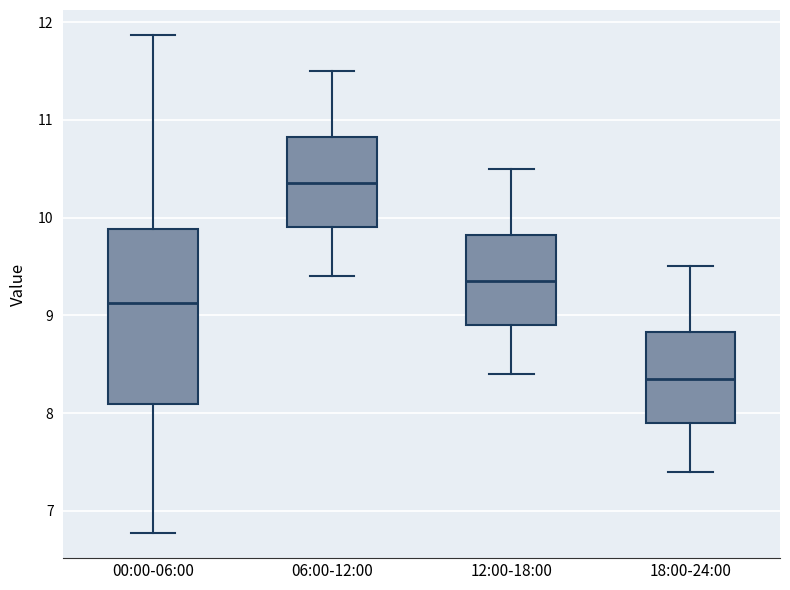

Which box has the highest median line?

06:00-12:00